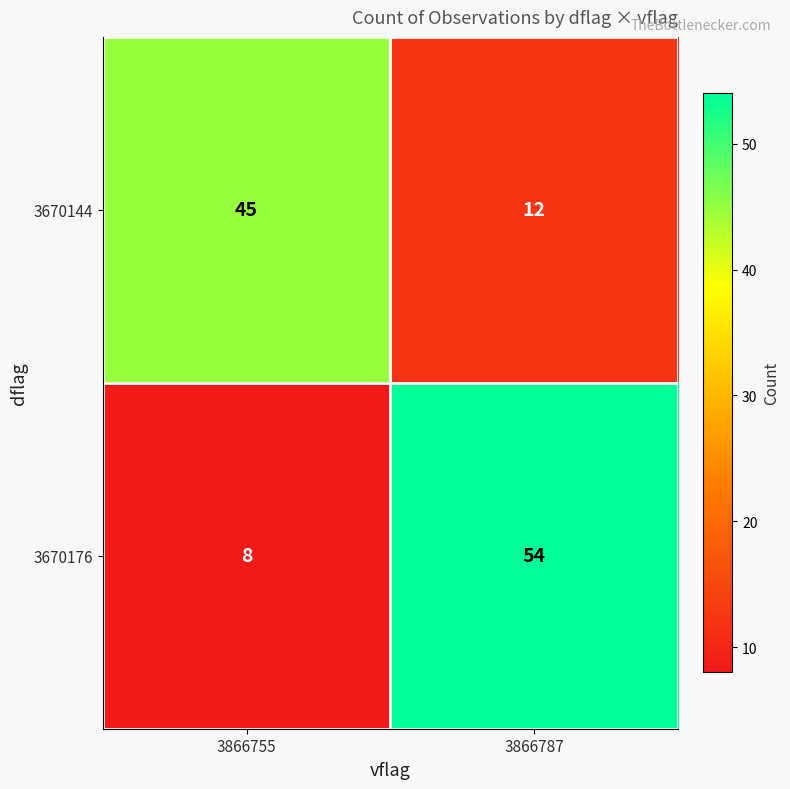

Count the number of categories in the chart.

2